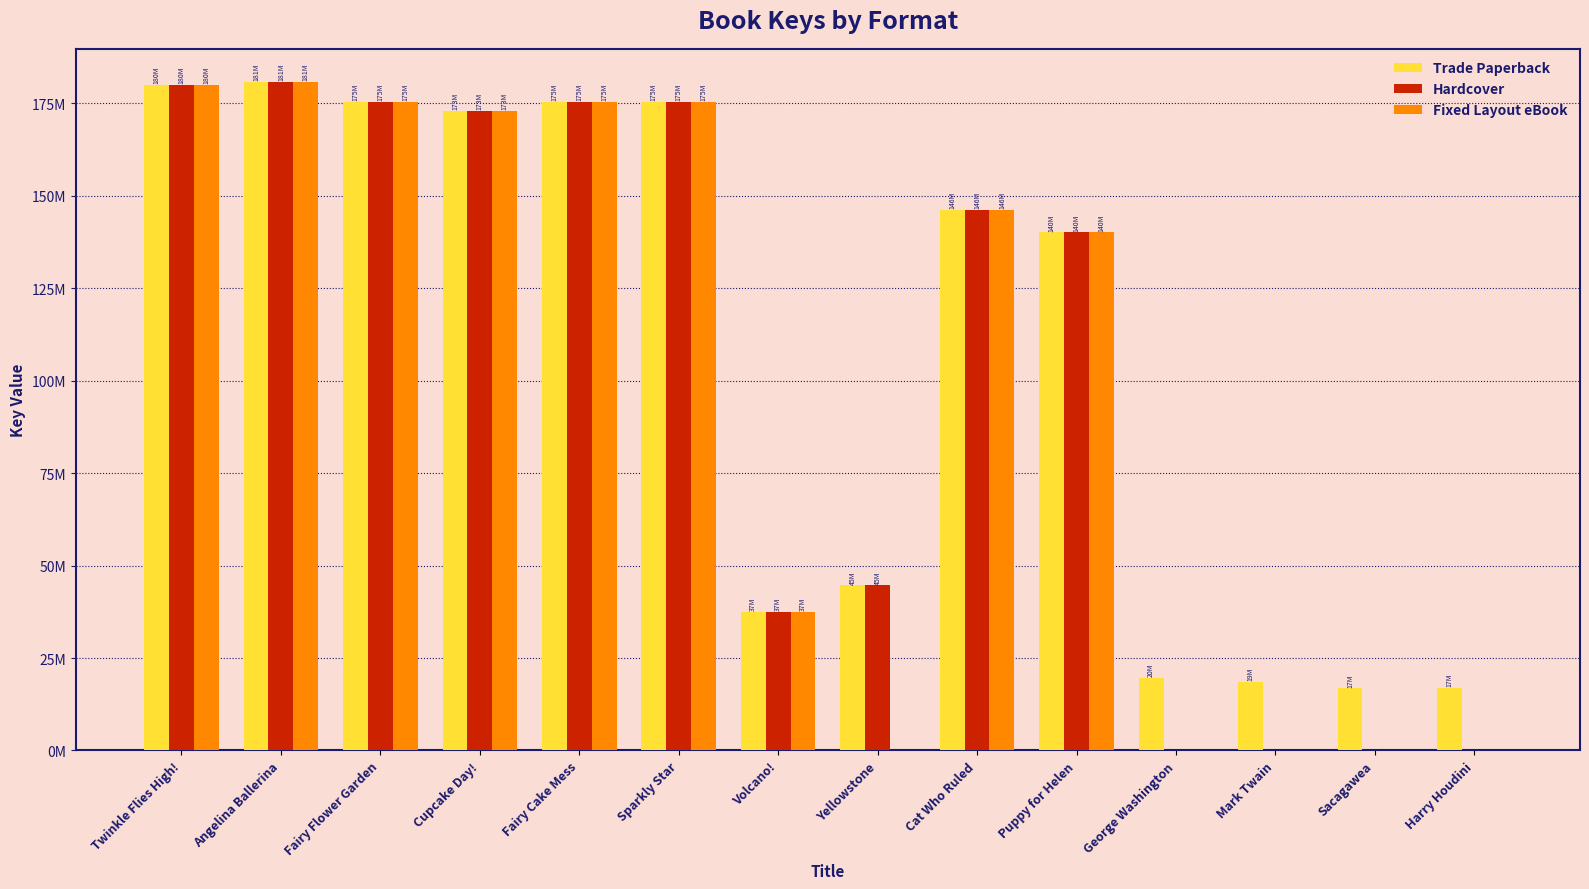

At which label does Fixed Layout eBook first exceed 146286864?

Twinkle Flies High!